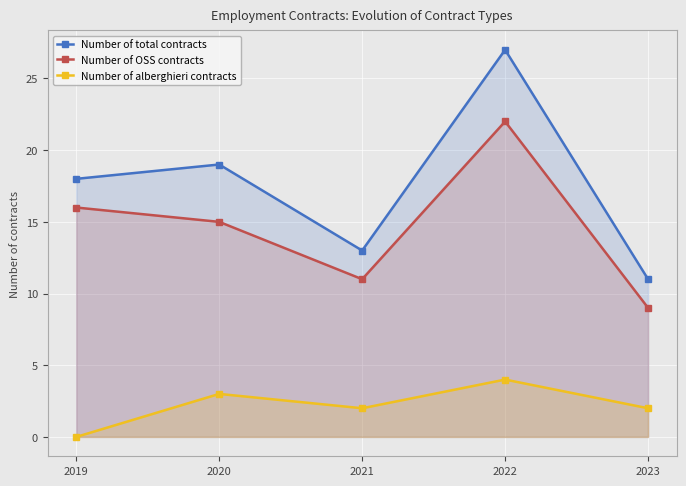

Which series has the widest spread of values?

Number of total contracts